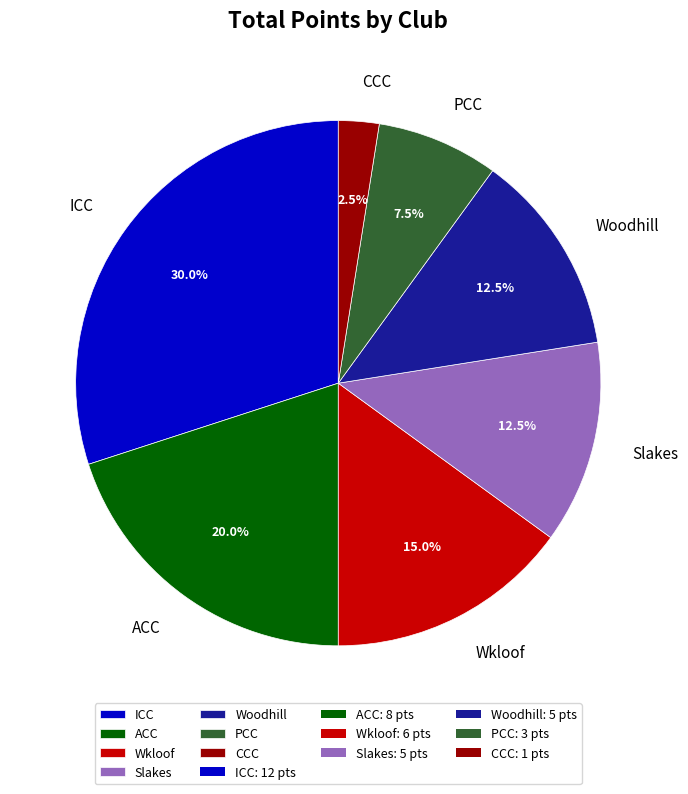

Does ICC represent more than half of the total?

No